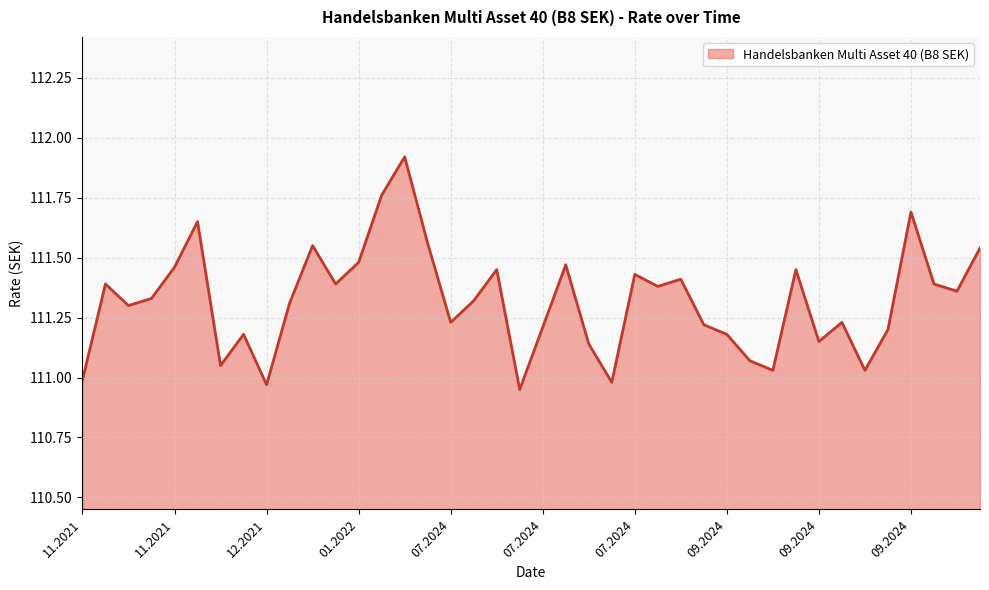

What is the average value?

111.3